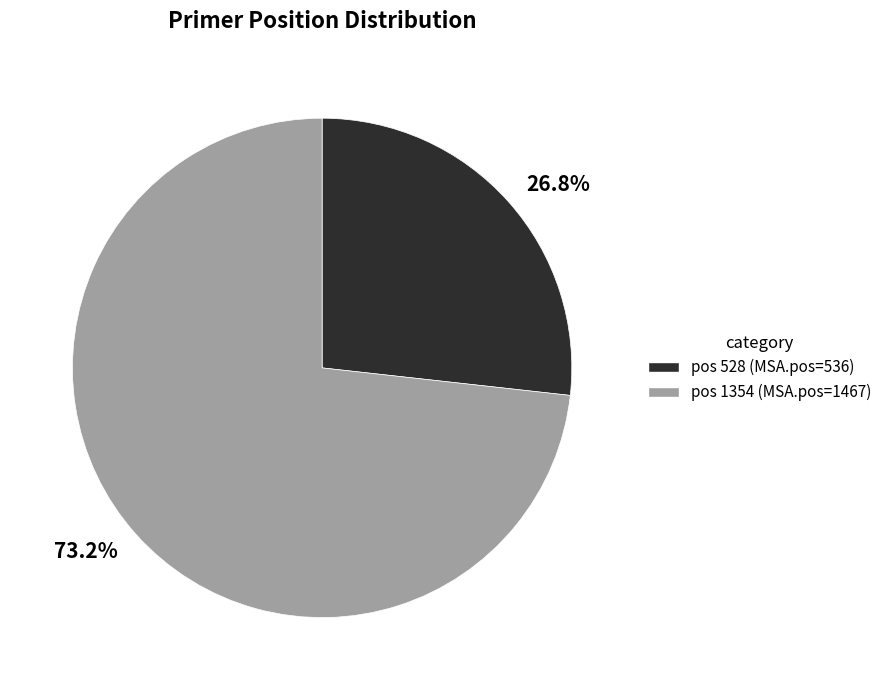

Which slice represents more than half of the pie?

pos 1354 (MSA.pos=1467)